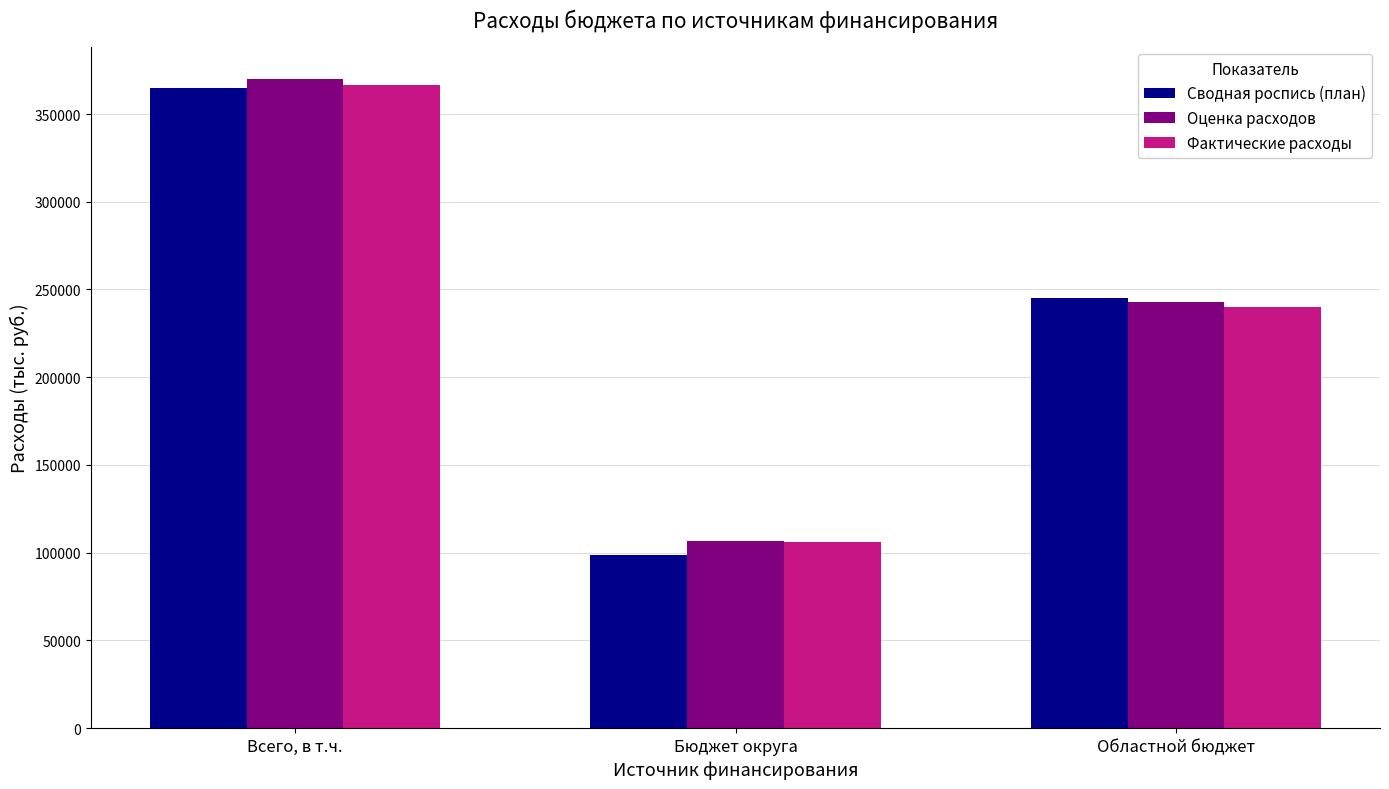

At which label does Фактические расходы reach its minimum?

Бюджет округа